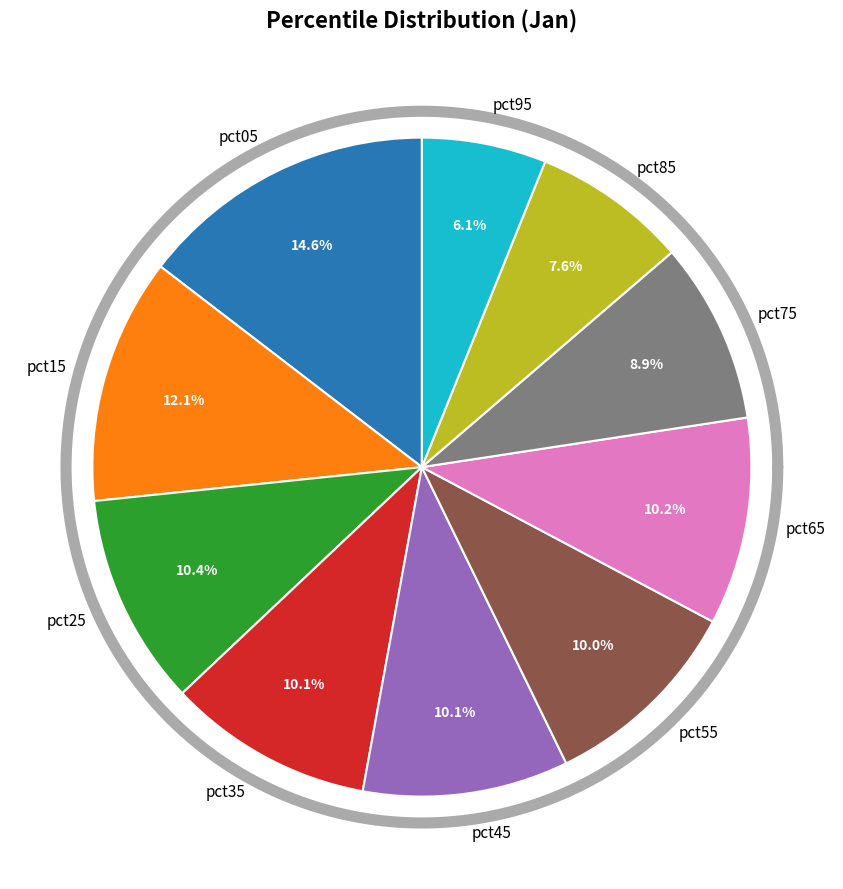

How many slices are in this pie chart?

10